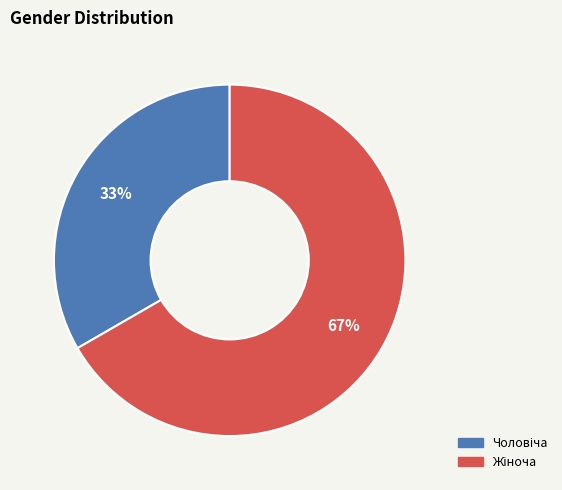

To the nearest percent, what is the average slice percentage?

50%